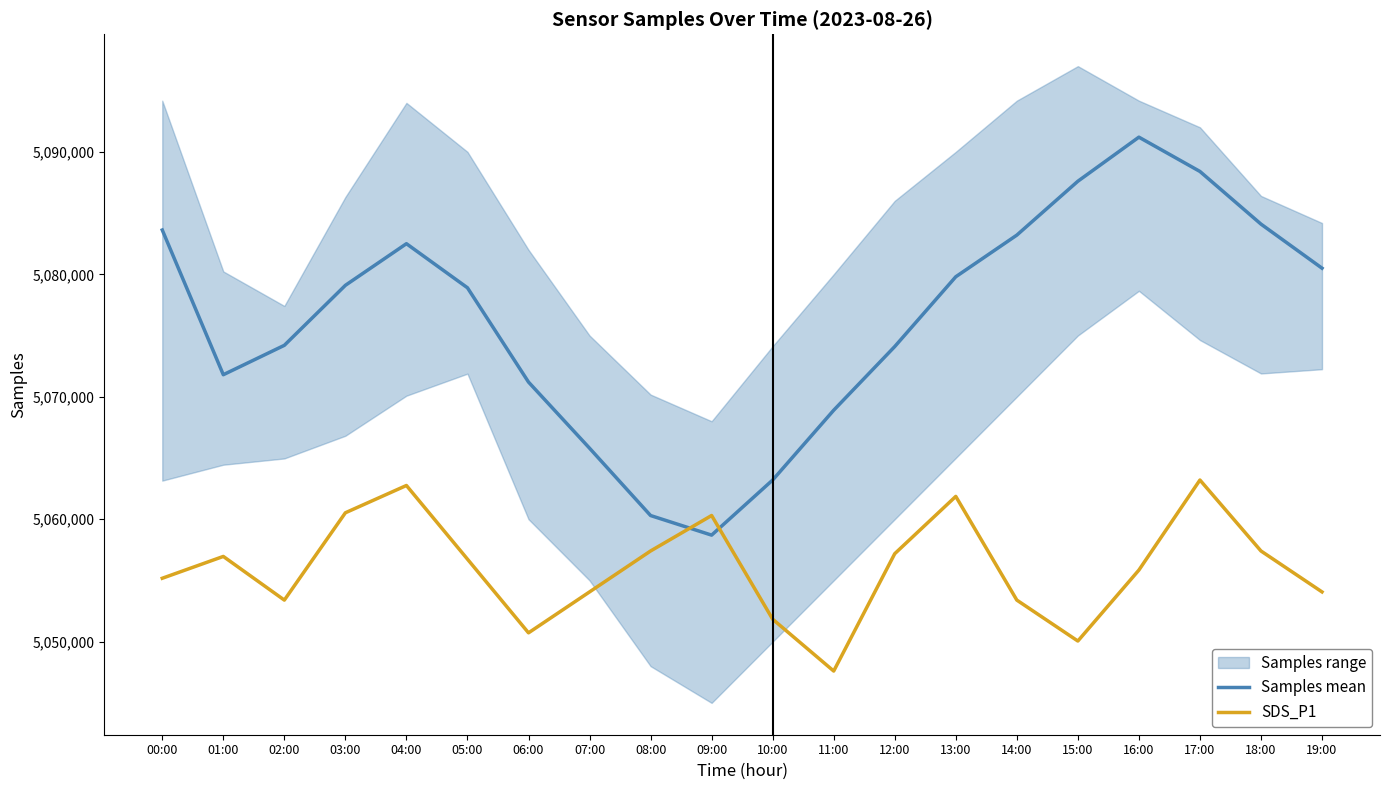

True or false: SDS_P1 and Samples mean intersect in this chart.

True